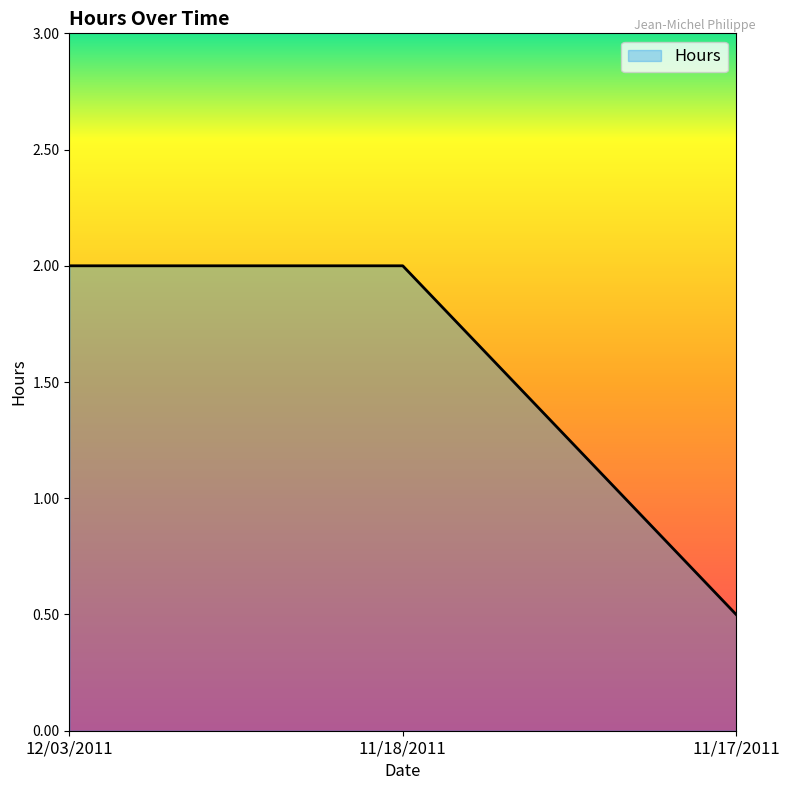

What position from the right is 11/18/2011?

2